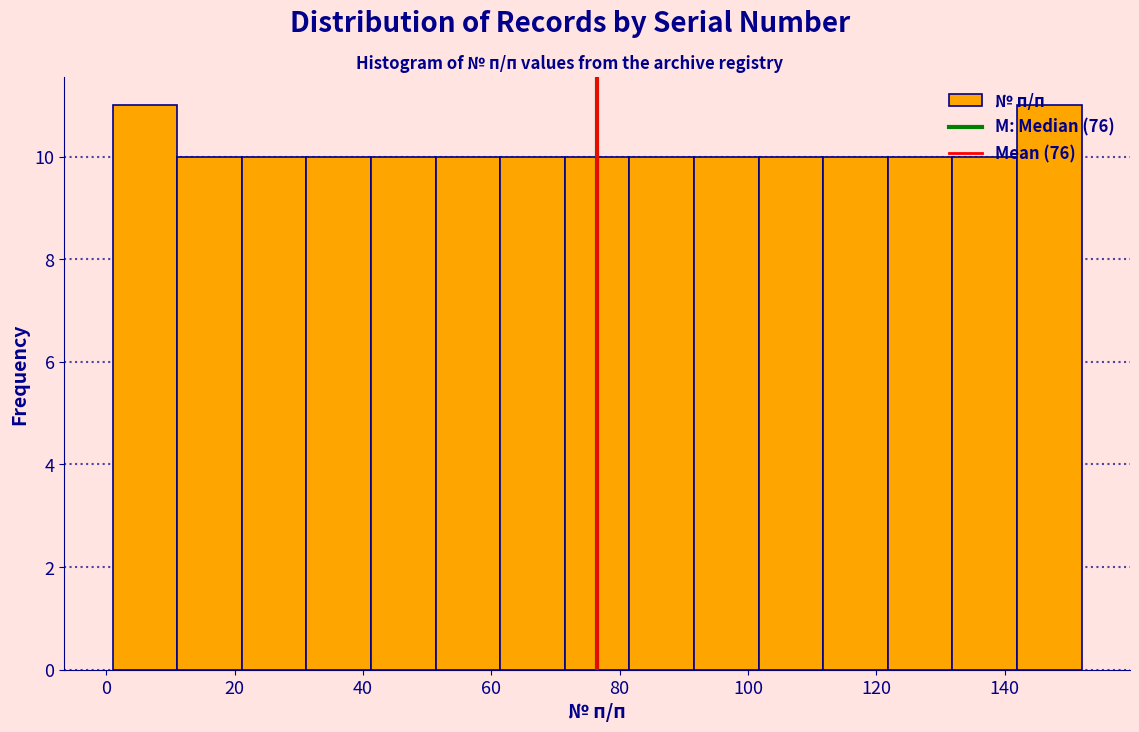

Reading left to right, transcribe this chart: for each bar, give the range it covers on the x-axis and its height. Neither the bar edges nor the heights are printed on the chart, so give them approximately, as read against the axes.

2 to 12: 11
12 to 22: 10
22 to 32: 10
32 to 42: 10
42 to 52: 10
52 to 62: 10
62 to 72: 10
72 to 82: 10
82 to 92: 10
92 to 102: 10
102 to 112: 10
112 to 122: 10
122 to 132: 10
132 to 142: 10
142 to 152: 11